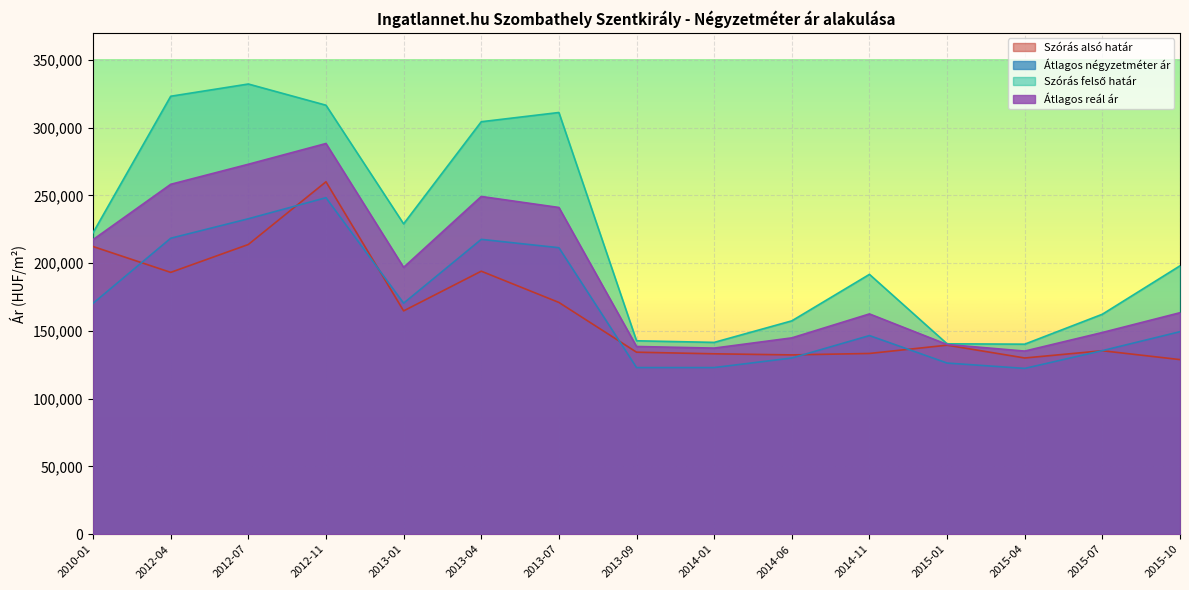

How many interior local valleys does the Szórás felső határ series have?

3